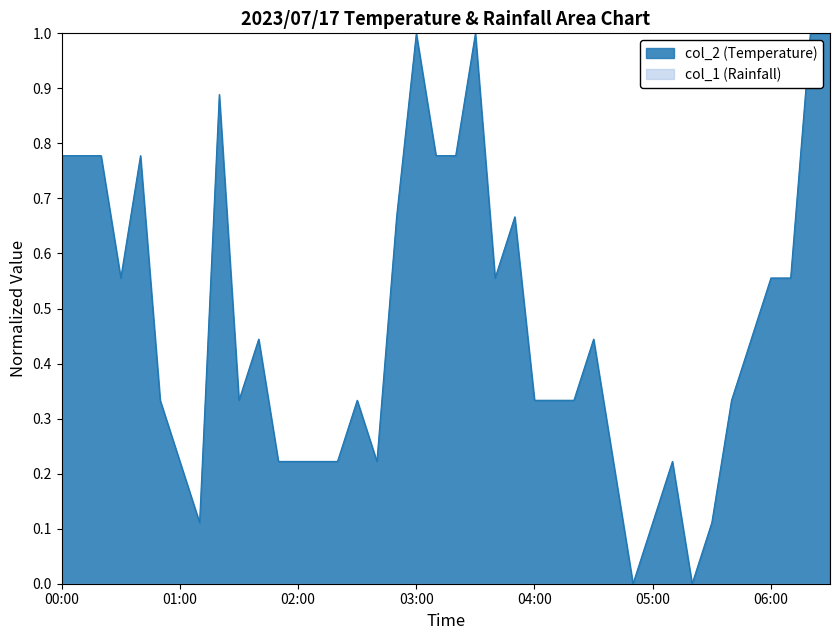

List the labels in order of value, largest first.

03:00, 03:30, 06:20, 06:30, 01:20, 00:00, 00:10, 00:20, 00:40, 03:10, 03:20, 02:50, 03:50, 00:30, 03:40, 06:00, 06:10, 01:40, 04:30, 05:50, 00:50, 01:30, 02:30, 04:00, 04:10, 04:20, 05:40, 01:00, 01:50, 02:00, 02:10, 02:20, 02:40, 04:40, 05:10, 01:10, 05:00, 05:30, 04:50, 05:20